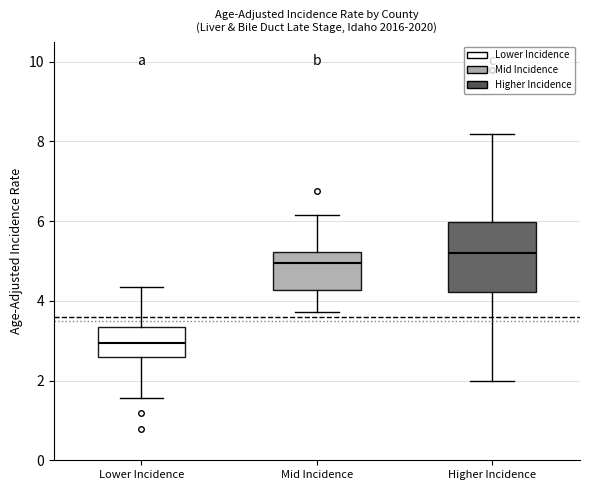

Comparing the boxes themselves (not the whiskers), which one is the tallest?

Higher Incidence